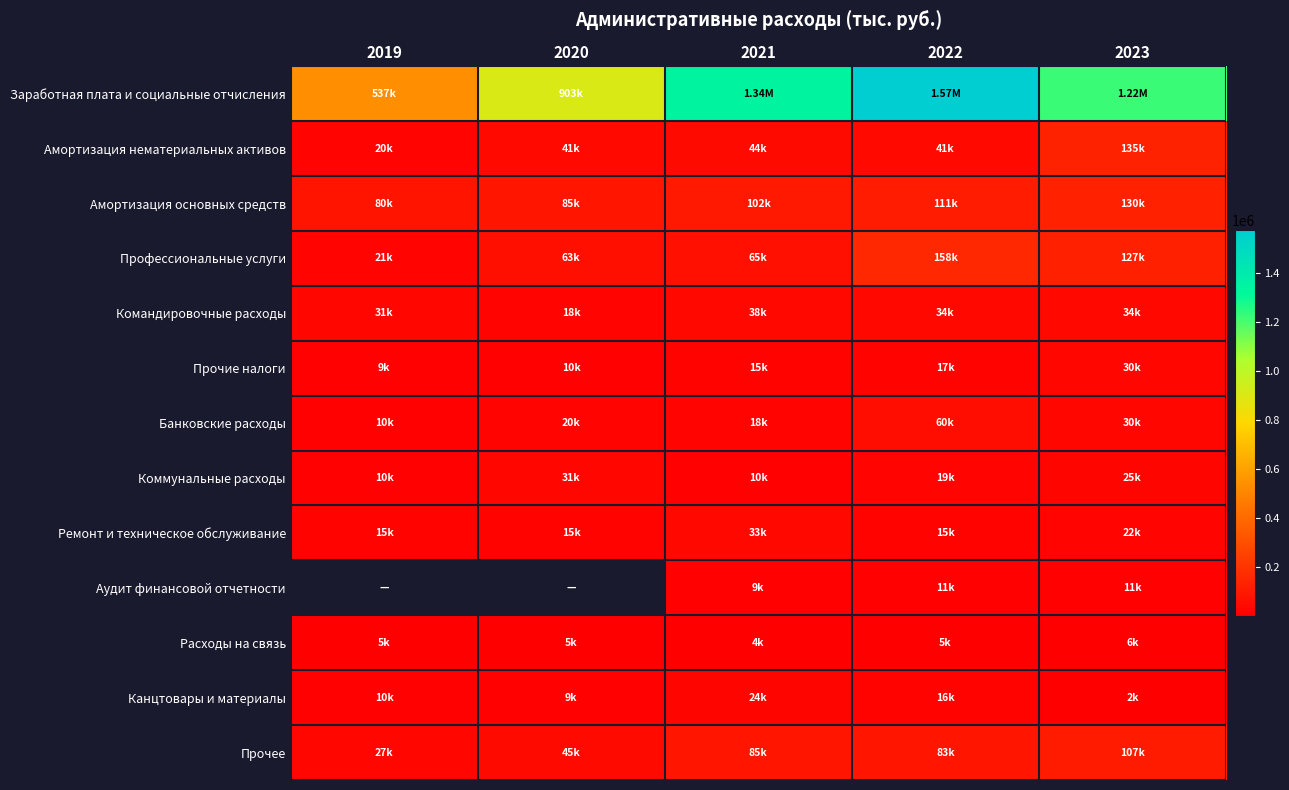

True or false: Амортизация основных средств has a value of 80458.0 at 2019.

True